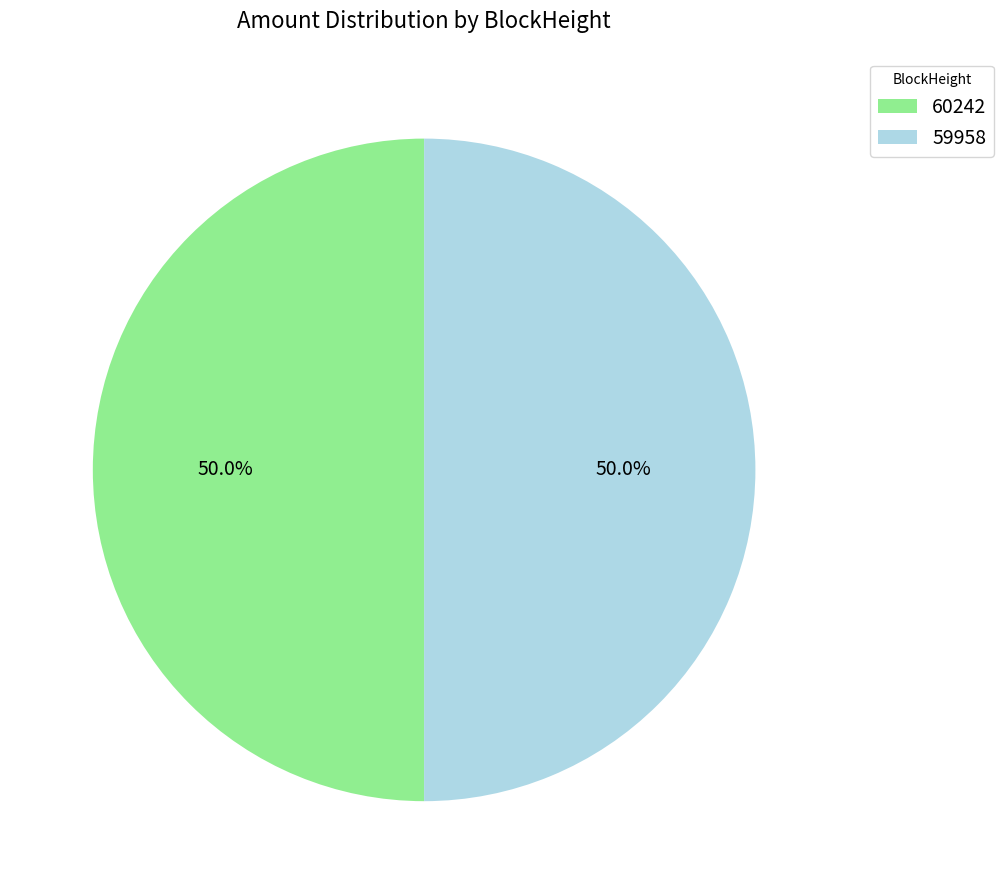

How many slices are in this pie chart?

2